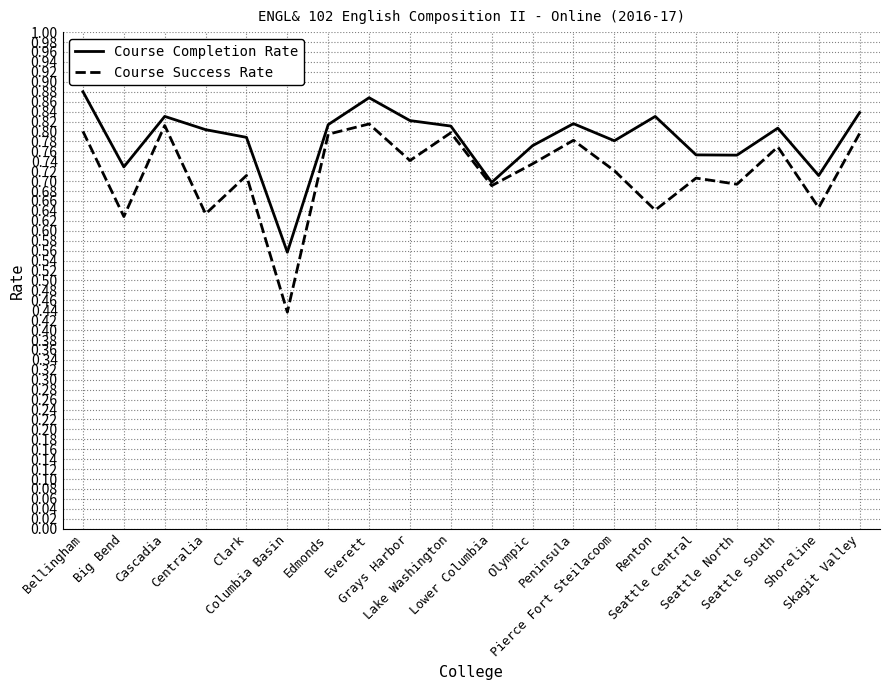

Which category has the lowest value across all series?

Columbia Basin